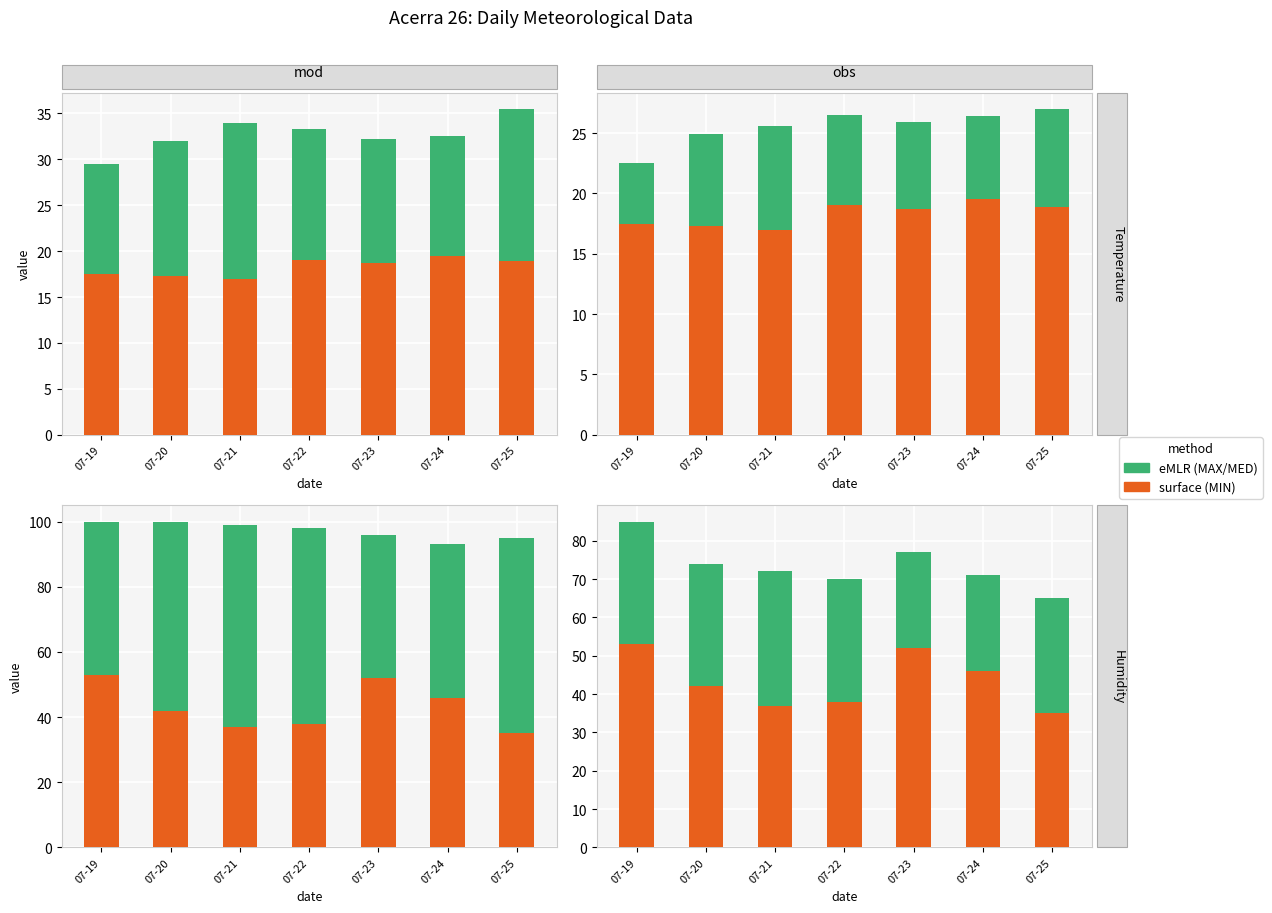

Between 07-24 and 07-22, which is larger?

07-22